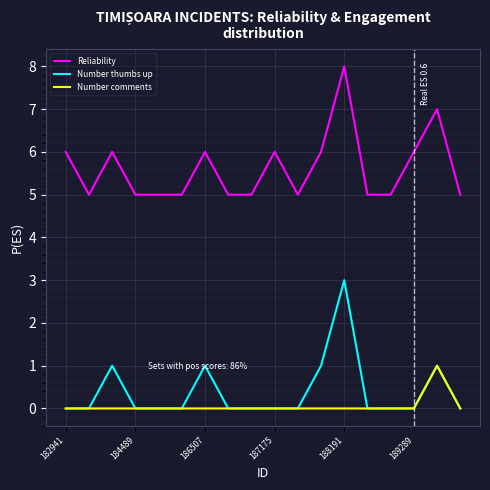

What are all the series names shown in the legend?

Reliability, Number thumbs up, Number comments